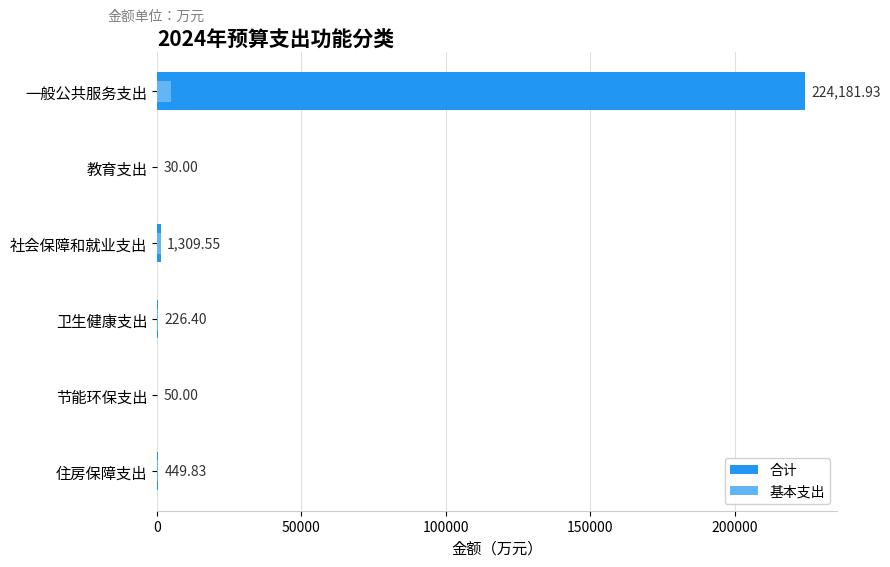

What is the value of the 基本支出 bar at the 4th from the left?

226.4